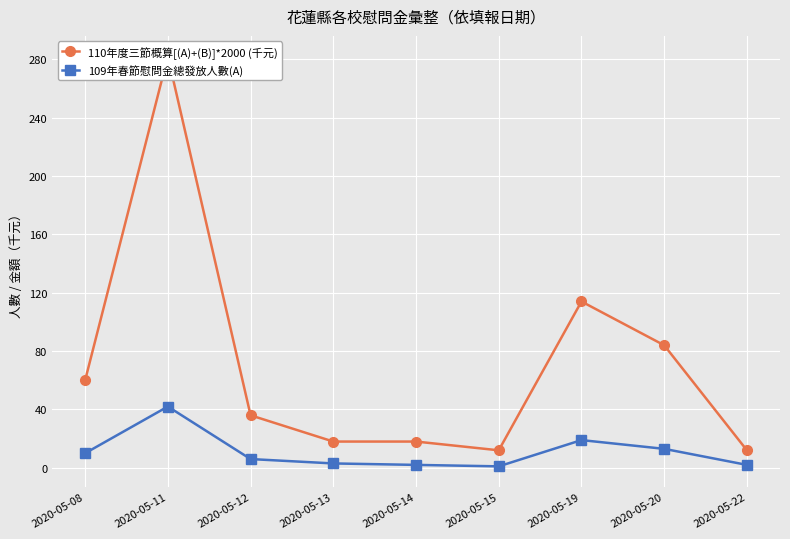

In 109年春節慰問金總發放人數(A), how many points are higher than both neighbors (excluding endpoints)?

2